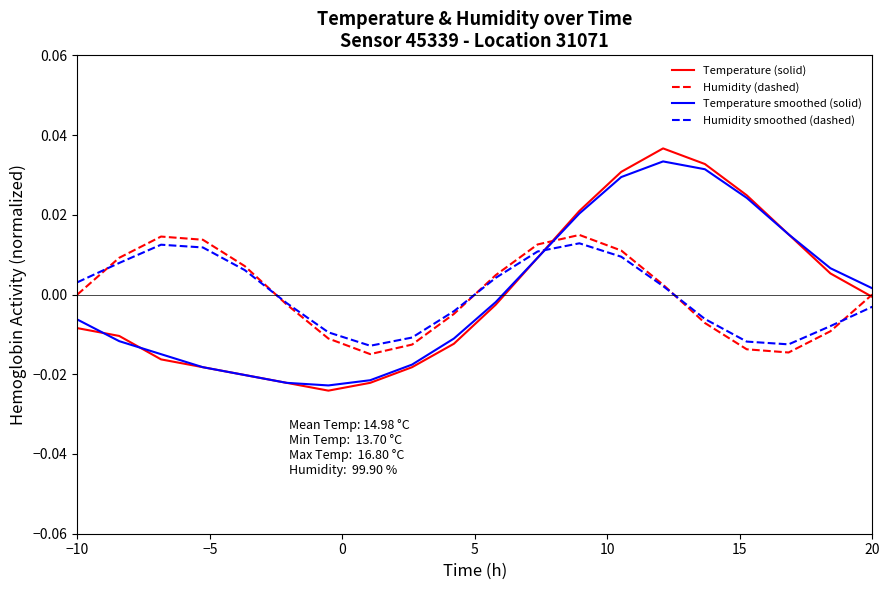

Which series ends up on top after the final intersection of Humidity smoothed (dashed) and Temperature (solid)?

Temperature (solid)